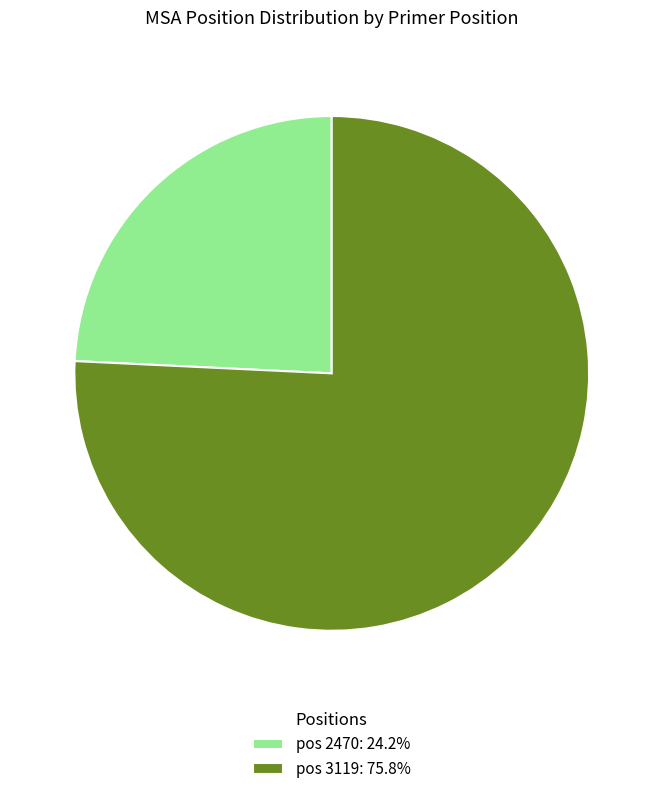

Approximately how many times larger is the value at pos 2470: 24.2% compared to pos 3119: 75.8%?

0.3